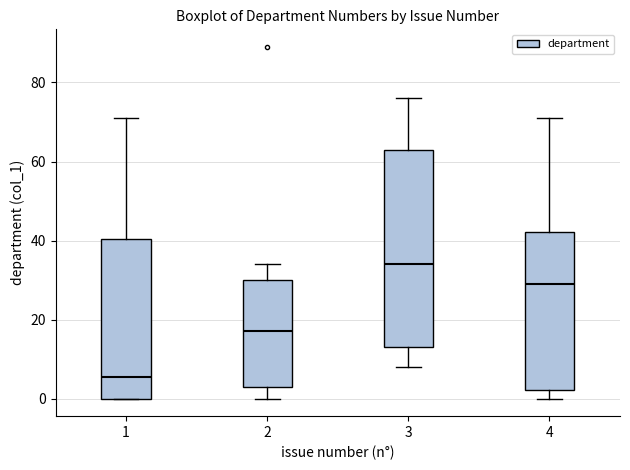

Where is the lower edge of the box at x = 1 on the y-axis? The values are not printed on the chart, so give them approximately, as read against the axis.

0